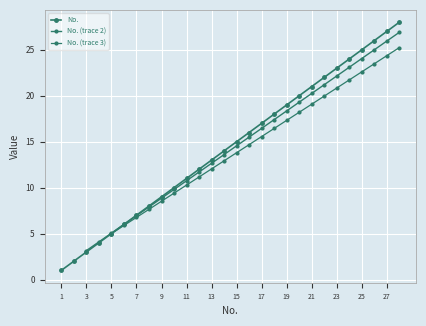

Where is the data nearest to the value 14?

14